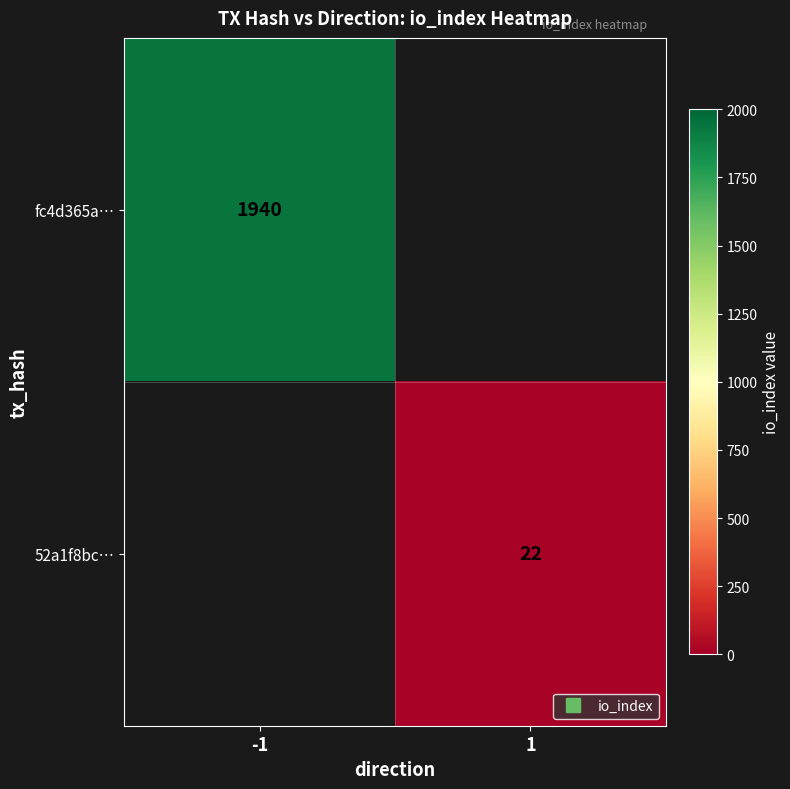

Where is fc4d365a… nearest to the value 1940?

-1